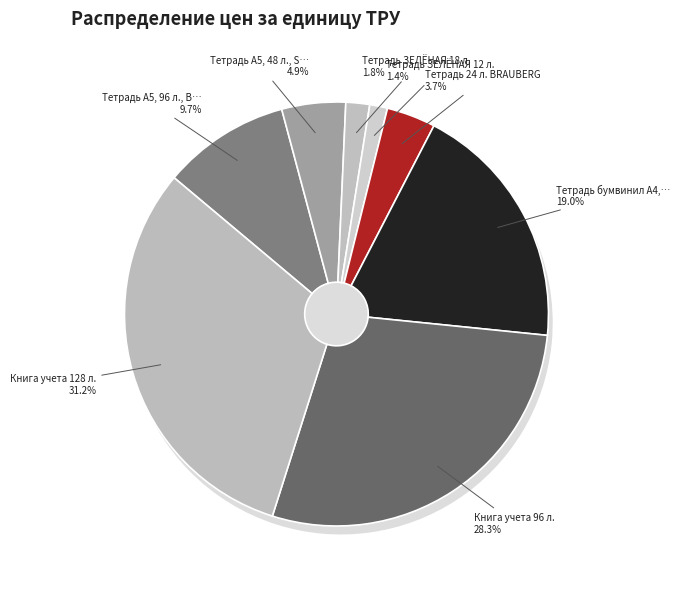

Which category has the smallest portion of the pie?

Тетрадь ЗЕЛЁНАЯ 12 л.